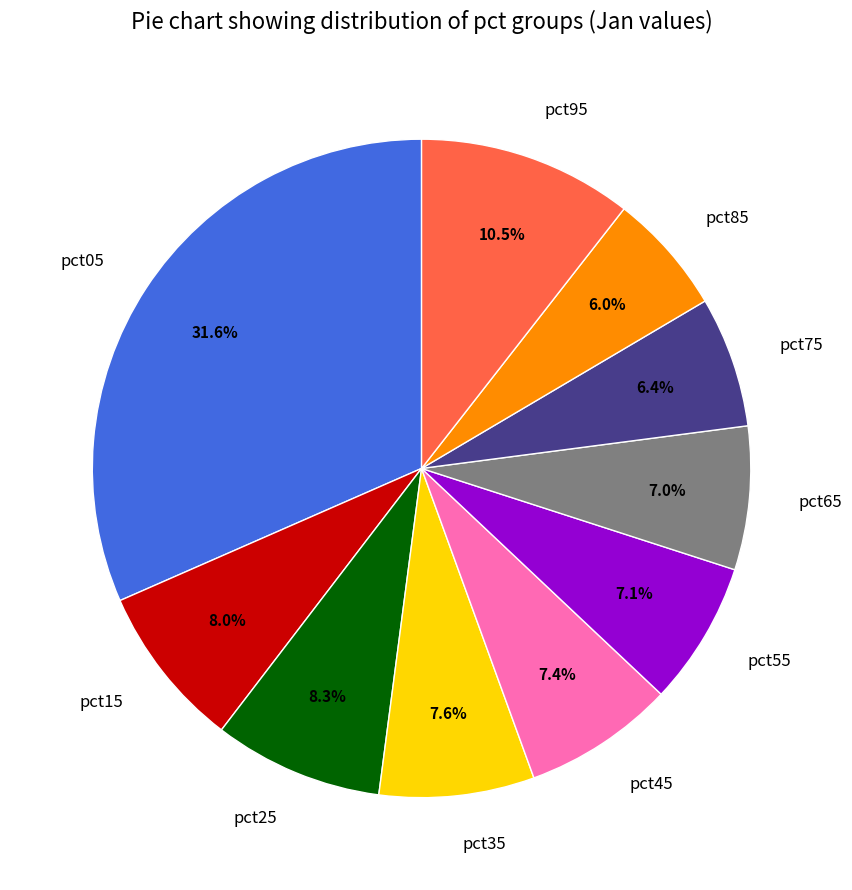

Does pct55 represent more than half of the total?

No